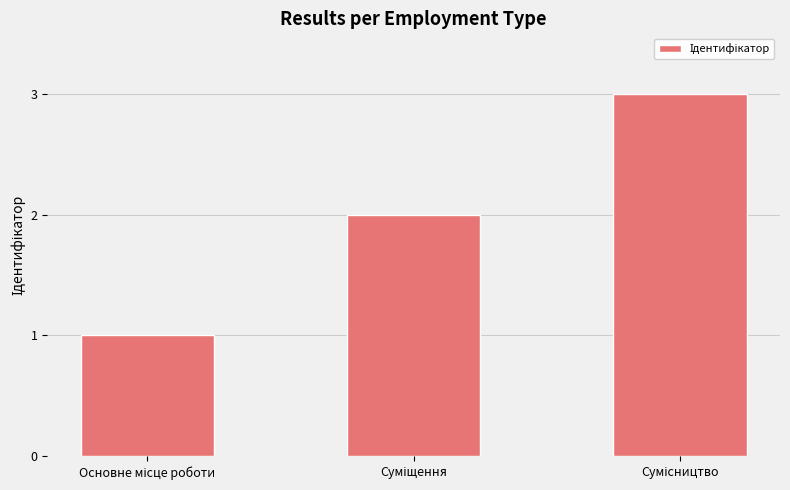

What is the greatest value displayed?

3